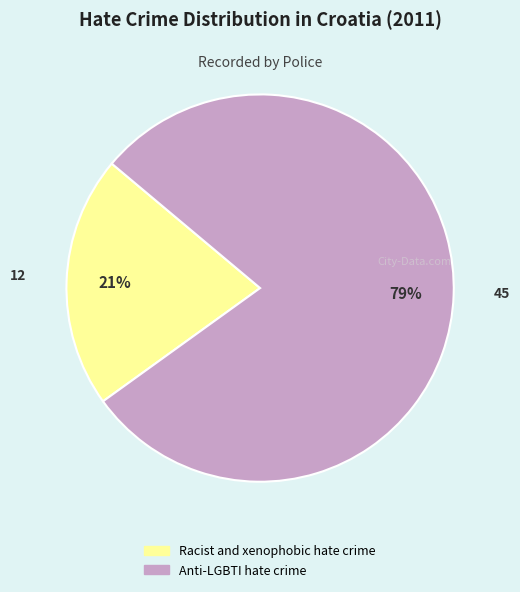

Count the number of slices in the pie.

2